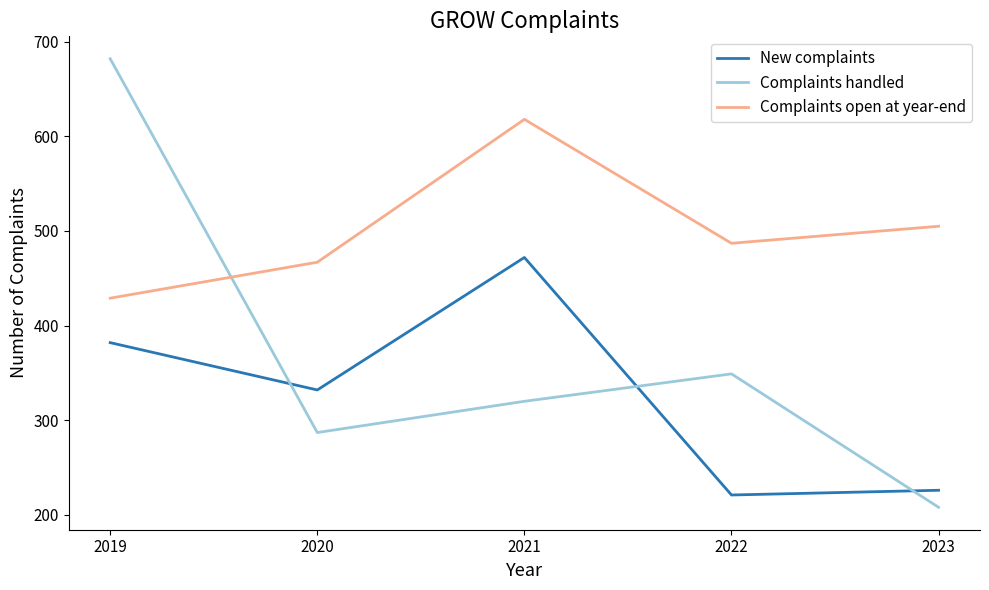

At which category is the sum across all series the highest?

2019